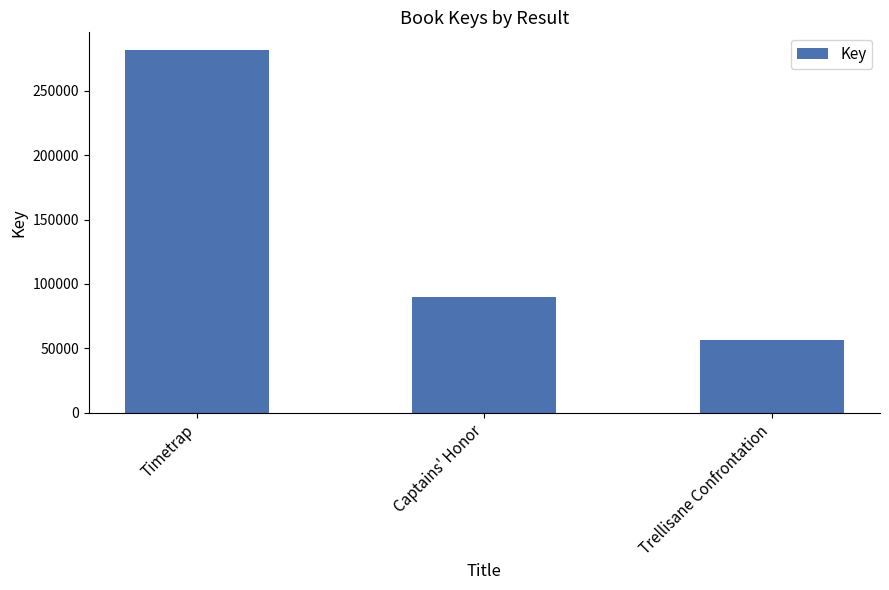

True or false: the data shows 85501 at Trellisane Confrontation.

False